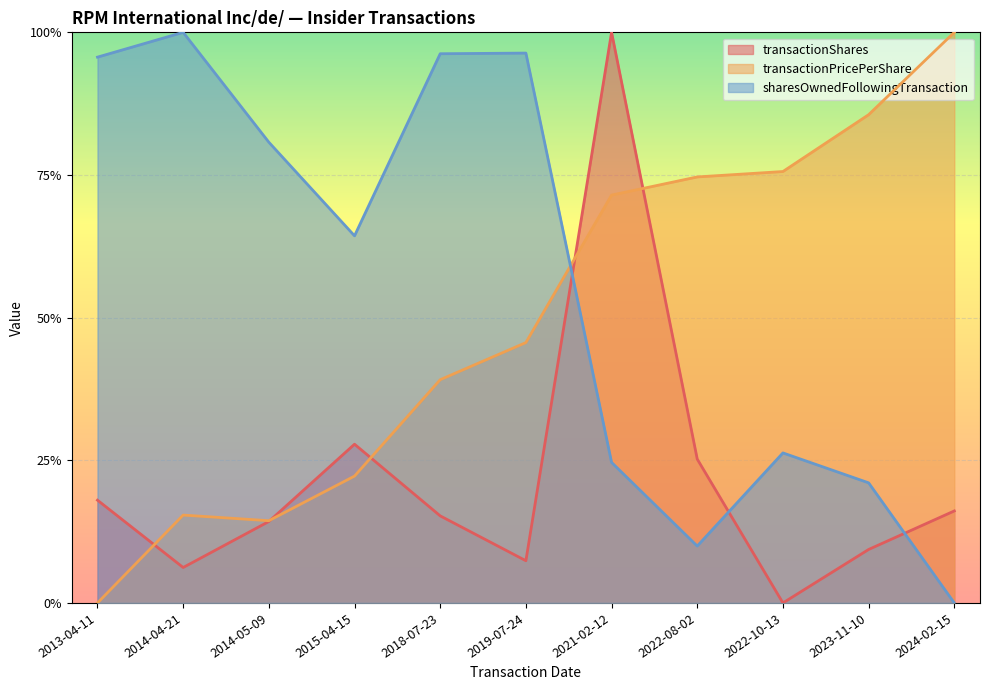

What is the label of the 8th point from the left?

2022-08-02